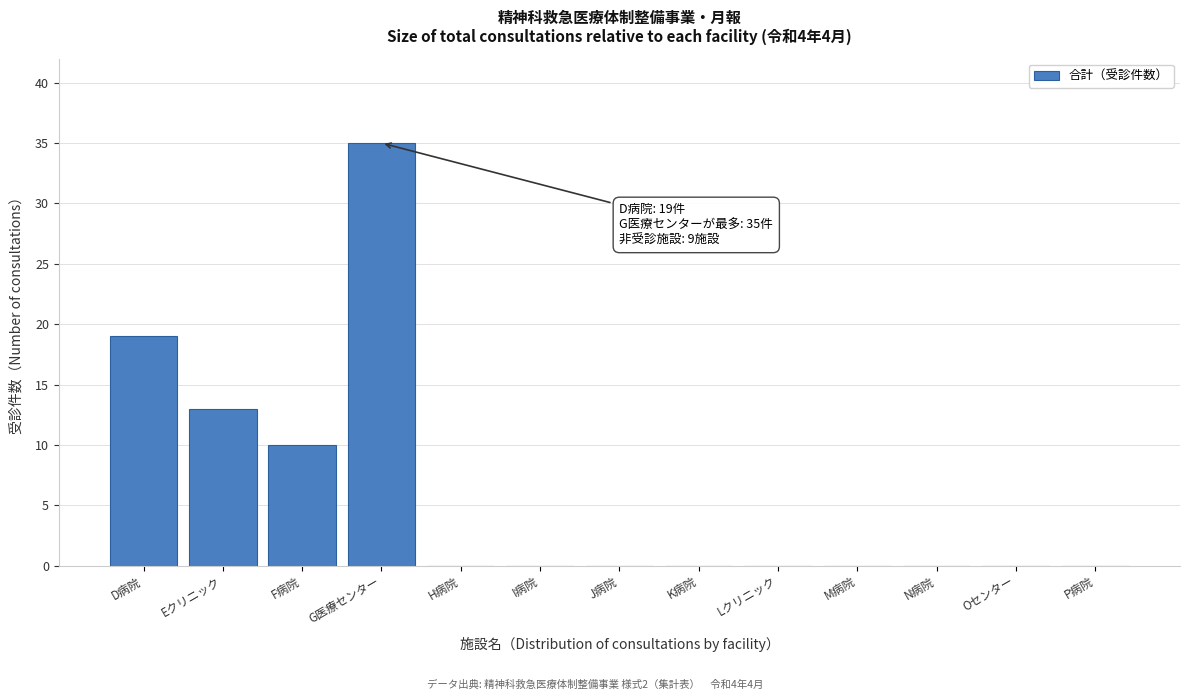

Reading left to right, extract all data points from this chart.

D病院=19	Eクリニック=13	F病院=10	G医療センター=35	H病院=0	I病院=0	J病院=0	K病院=0	Lクリニック=0	M病院=0	N病院=0	Oセンター=0	P病院=0